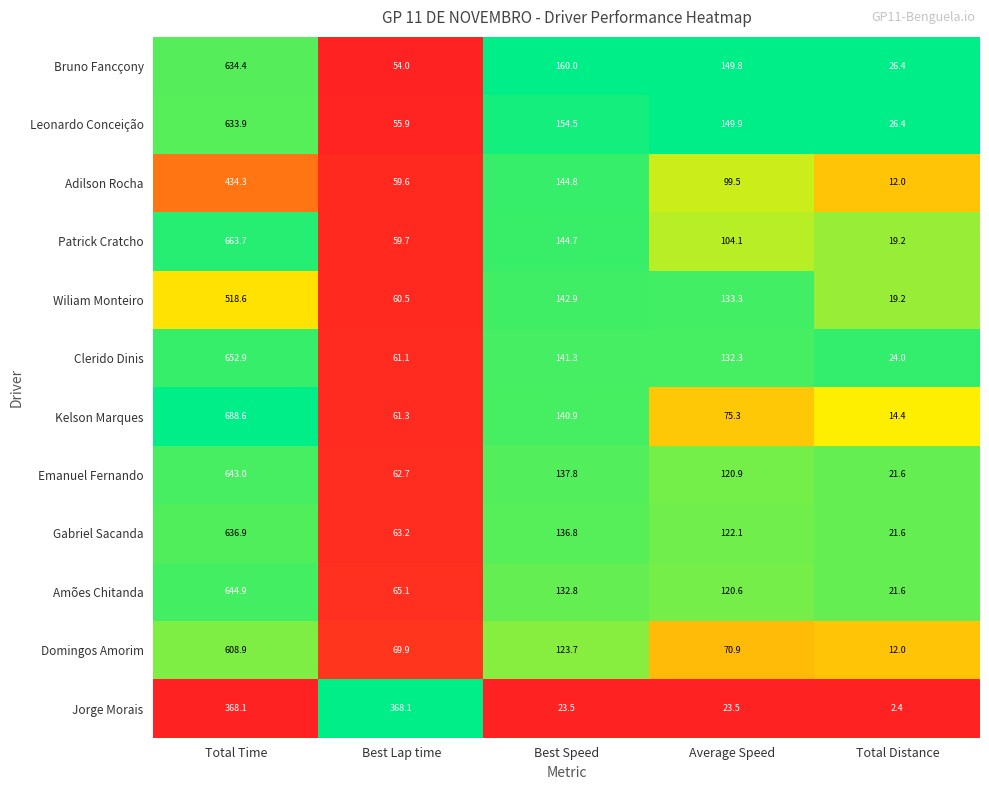

The value of Amões Chitanda at Best Speed is 132.8. True or false?

True